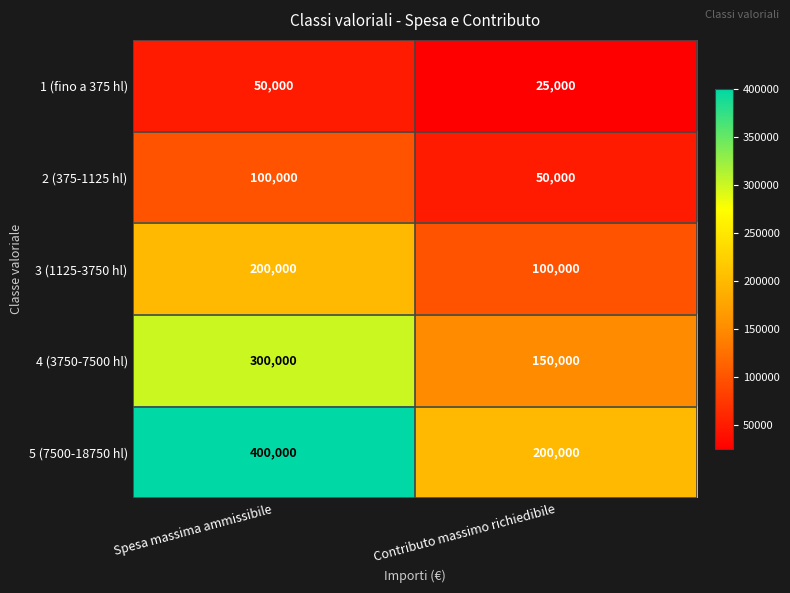

What is the difference between the highest and lowest values at Contributo massimo richiedibile?

175000